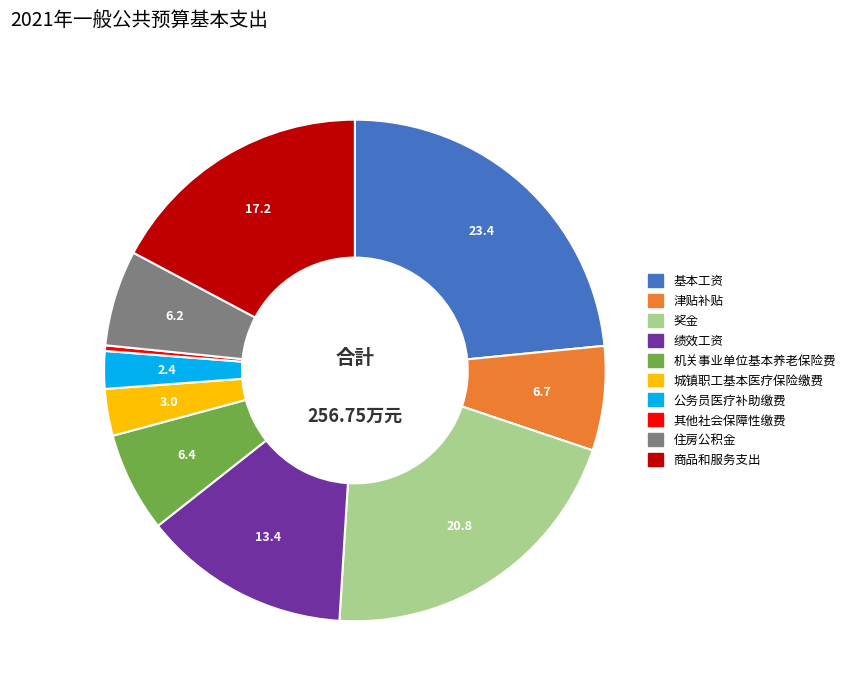

True or false: 住房公积金 accounts for 6% of the total.

True